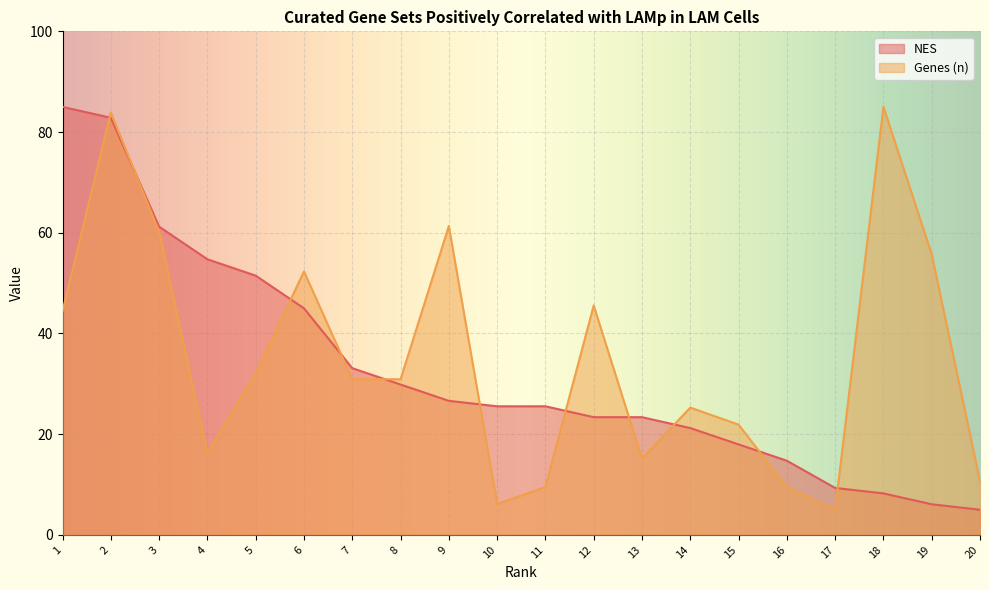

What is the difference between the highest and lowest values at 11?

16.0